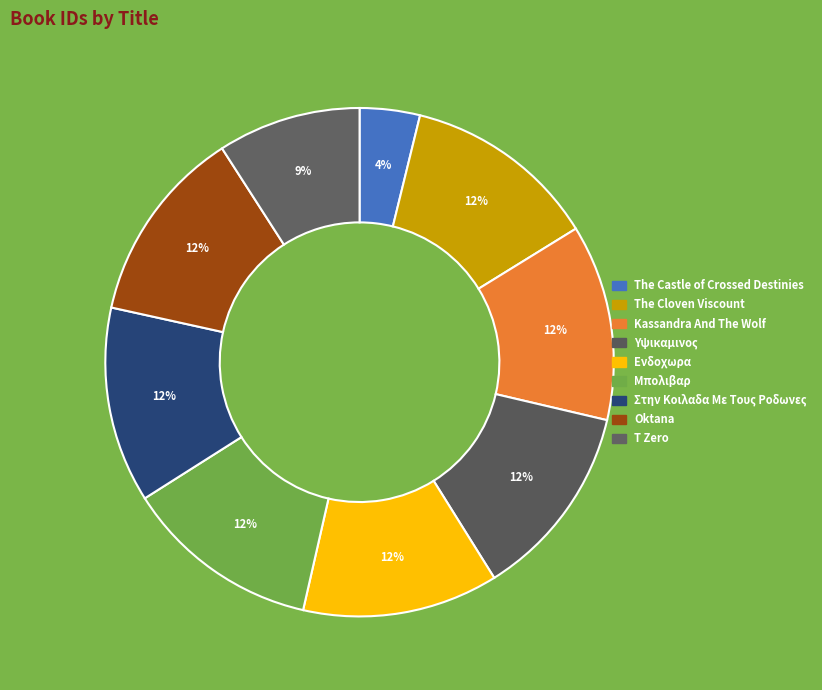

How many slices are in this pie chart?

9